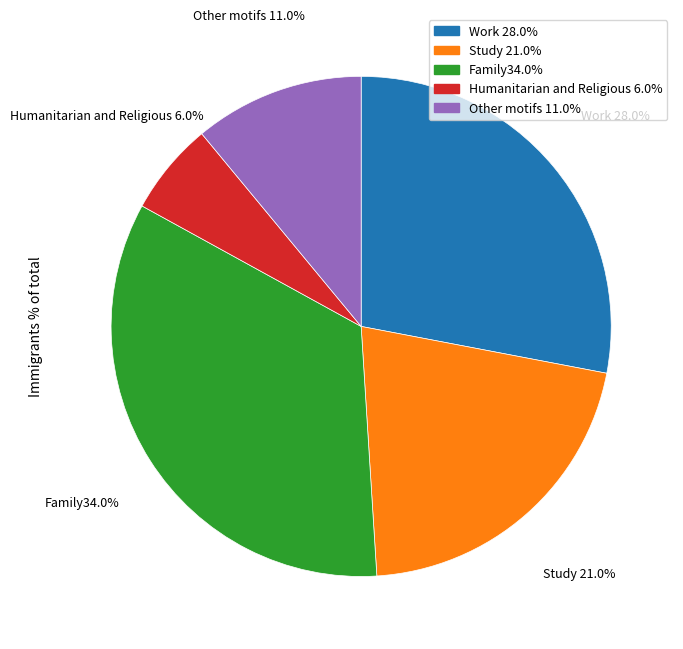

Is there any slice that represents more than half of the pie?

No